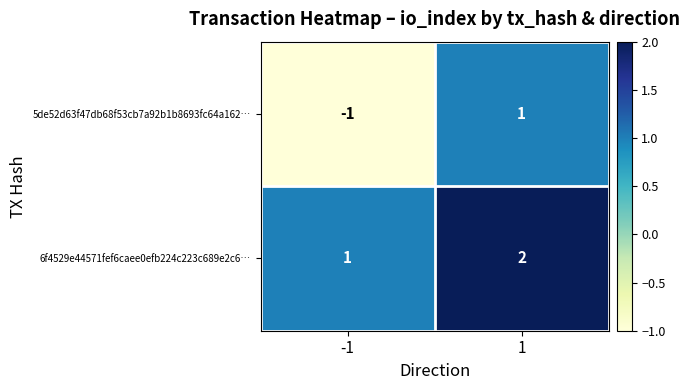

Rank the categories by 6f4529e44571fef6caee0efb224c223c689e2c6… value from lowest to highest.

-1, 1